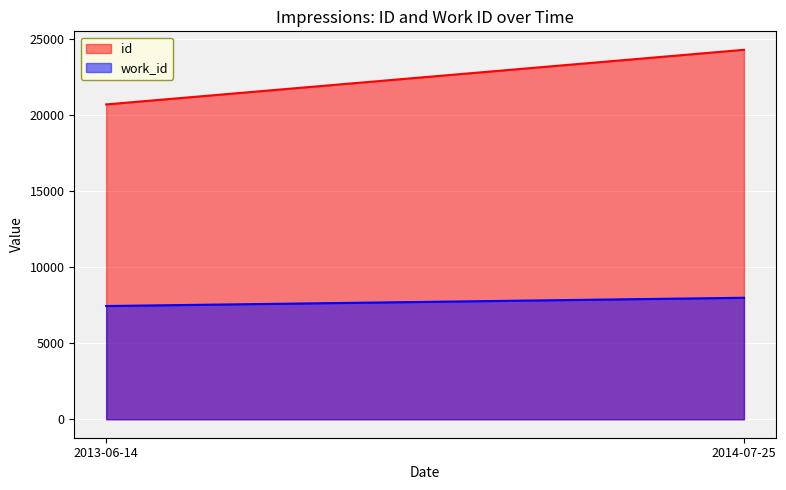

What are all the series names shown in the legend?

id, work_id